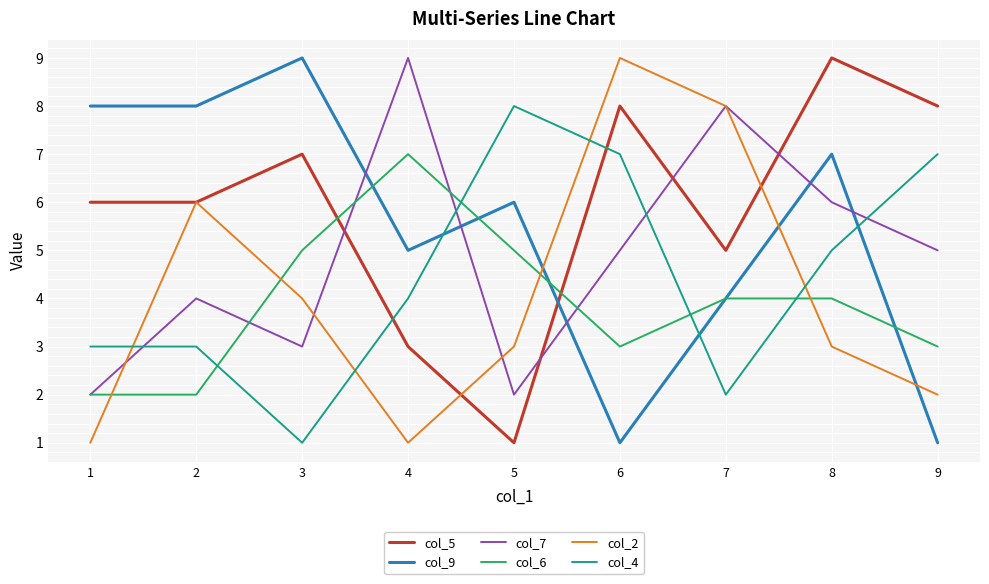

Does the chart display data point markers on the line(s)?

No